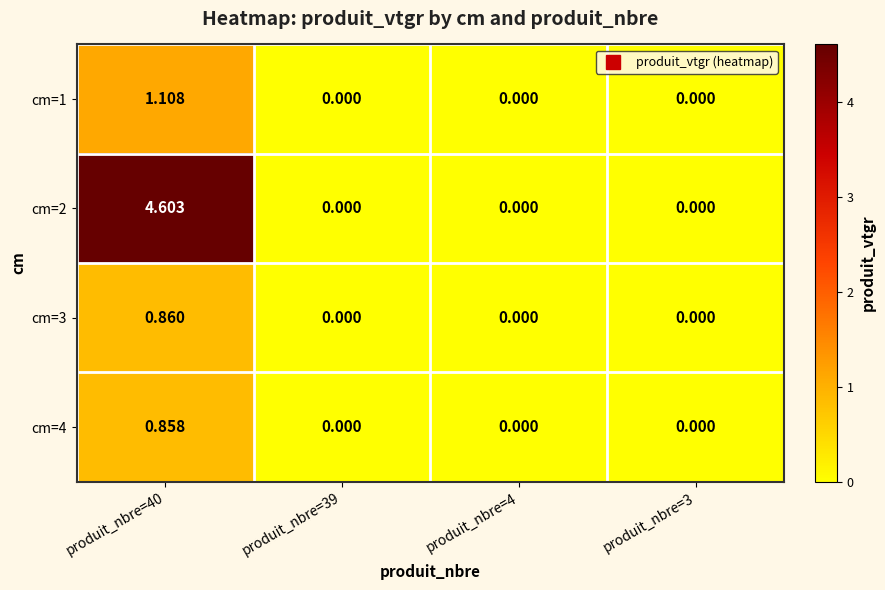

Is the value of cm=2 at produit_nbre=40 greater than the value of cm=3 at produit_nbre=39?

Yes